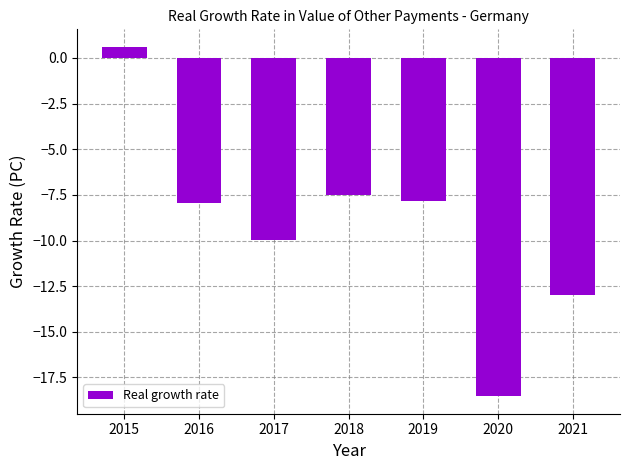

Which label corresponds to the smallest value in the chart?

2020